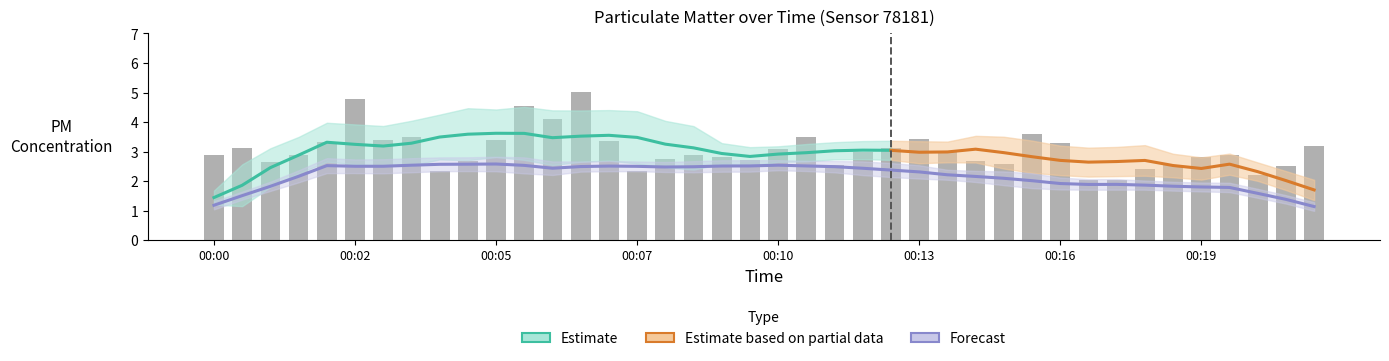

At which category does the chart reach its peak across all series?

00:06